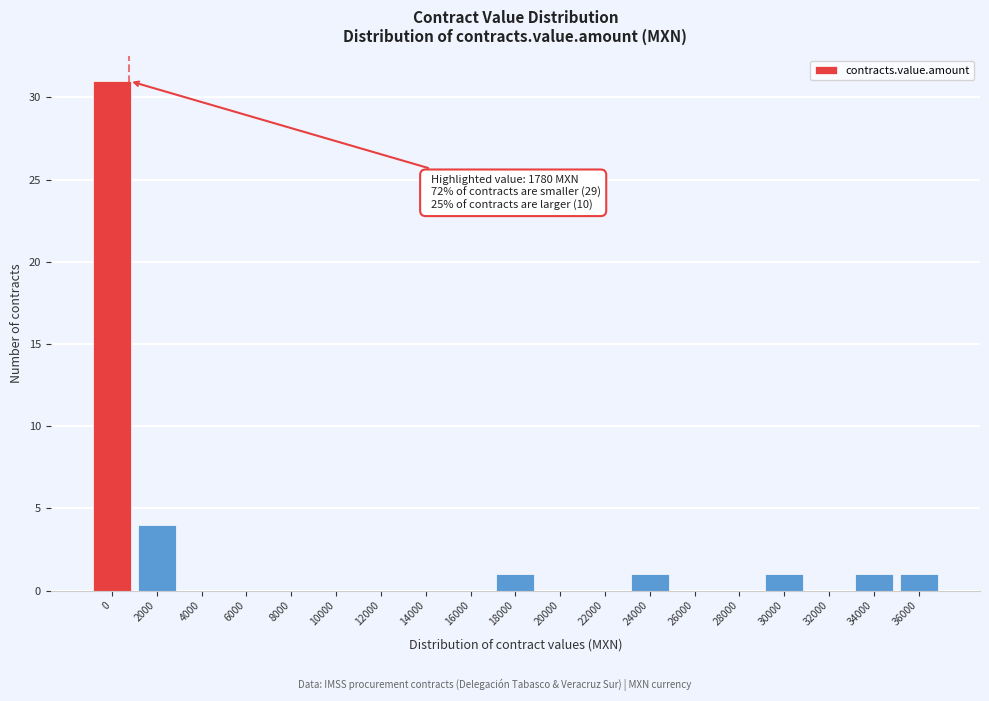

Reading right to left, what are all the values shown in this chart?

36000=1	34000=1	32000=0	30000=1	28000=0	26000=0	24000=1	22000=0	20000=0	18000=1	16000=0	14000=0	12000=0	10000=0	8000=0	6000=0	4000=0	2000=4	0=31